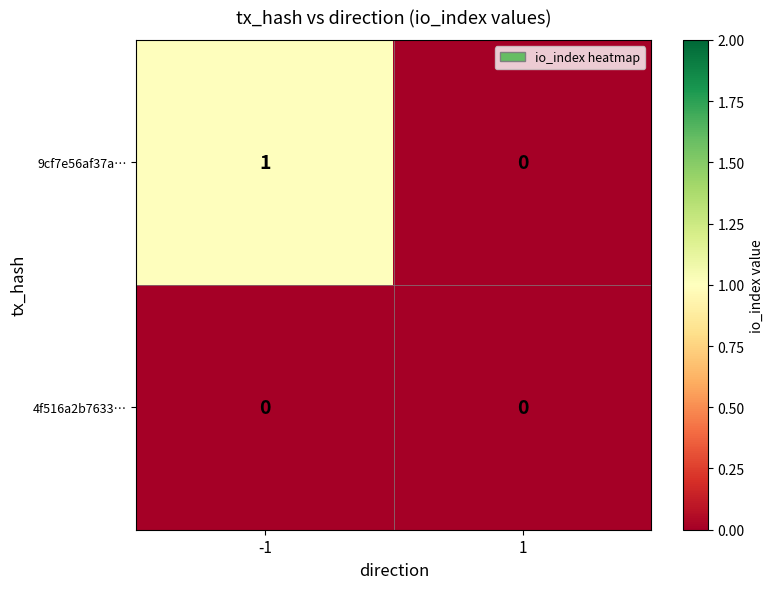

Rank the series at -1 from lowest to highest value.

4f516a2b7633…, 9cf7e56af37a…